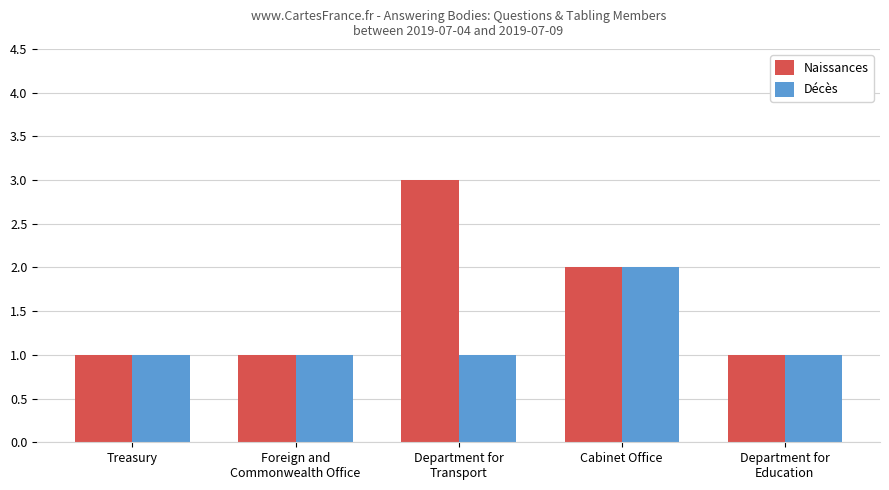

Reading right to left, extract all data points from this chart.

Naissances: Department for
Education=1	Cabinet Office=2	Department for
Transport=3	Foreign and
Commonwealth Office=1	Treasury=1
Décès: Department for
Education=1	Cabinet Office=2	Department for
Transport=1	Foreign and
Commonwealth Office=1	Treasury=1